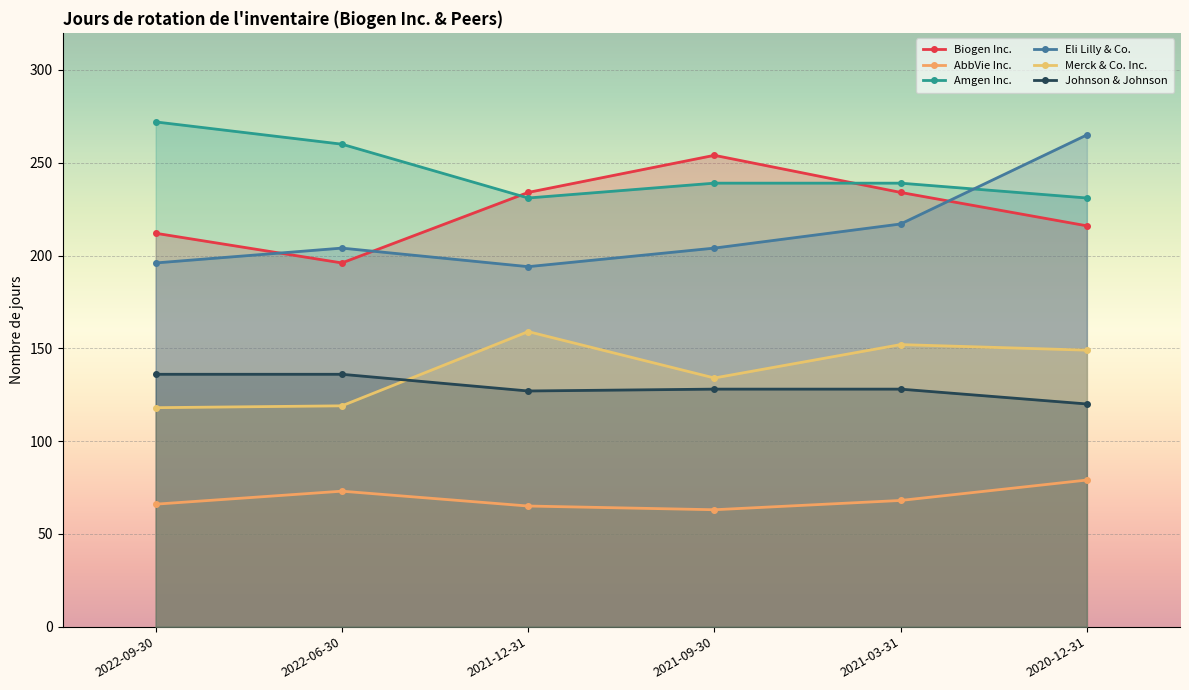

Between 2021-03-31 and 2020-12-31, which is larger?

2021-03-31